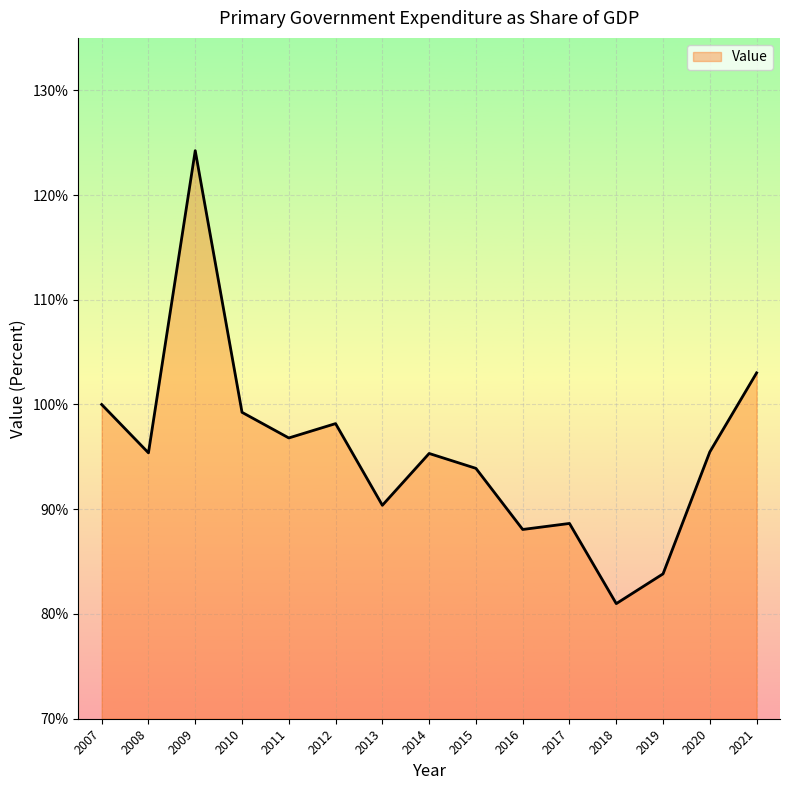

Between 2012 and 2015, which is larger?

2012